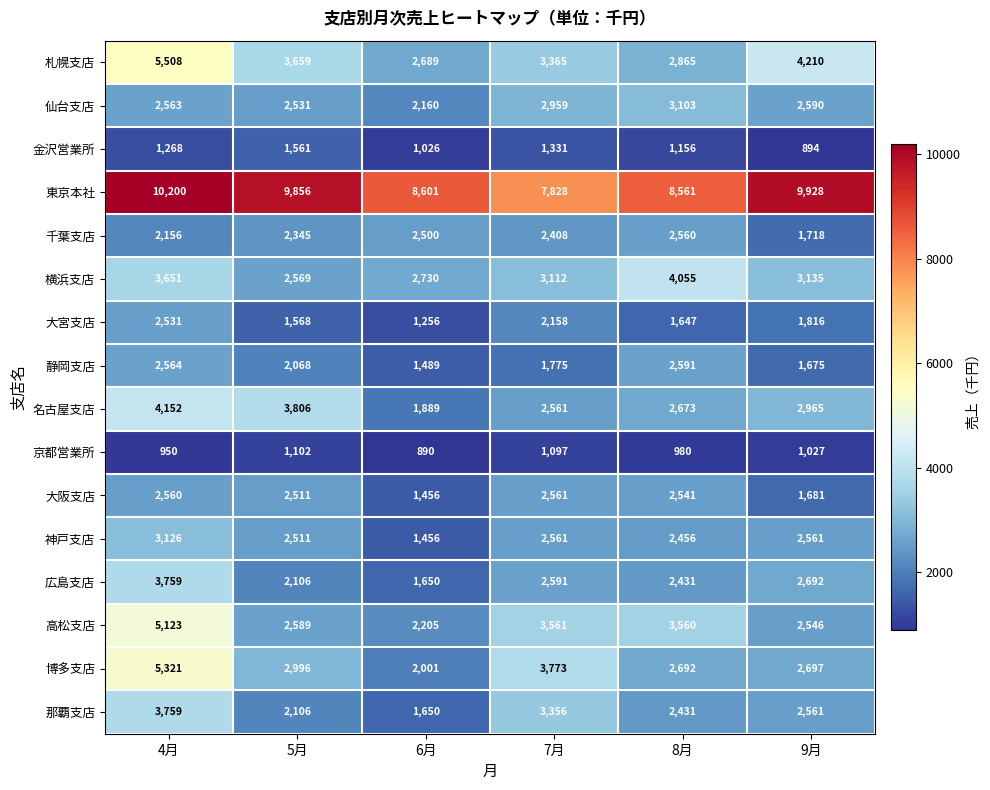

The 名古屋支店 series shows 5622 at 5月. True or false?

False